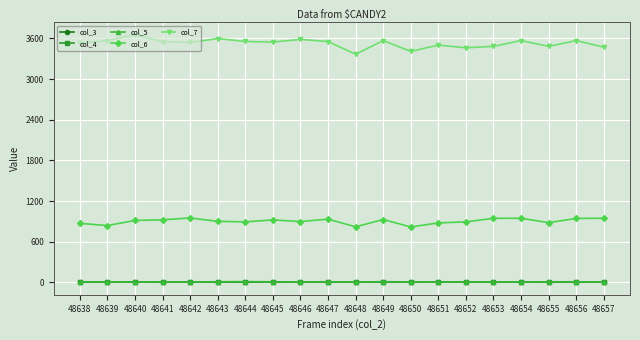

Which series changed the most between 48651 and 48653?

col_6